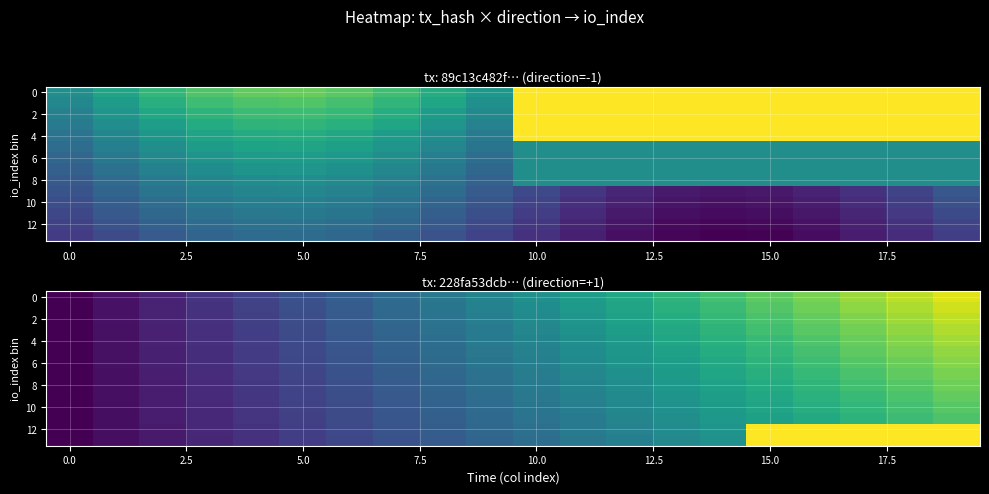

At how many categories does at least one series exceed 13?

5